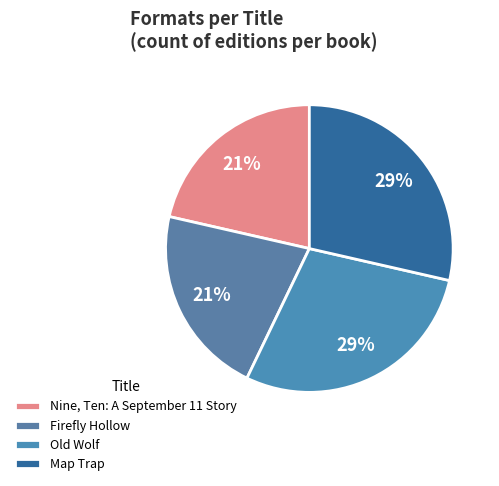

What percentage is NOT represented by Map Trap?

71.4%